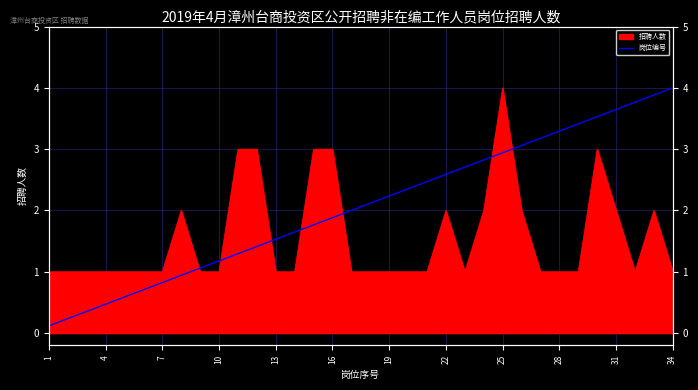

What is the maximum value shown in the chart?

4.0